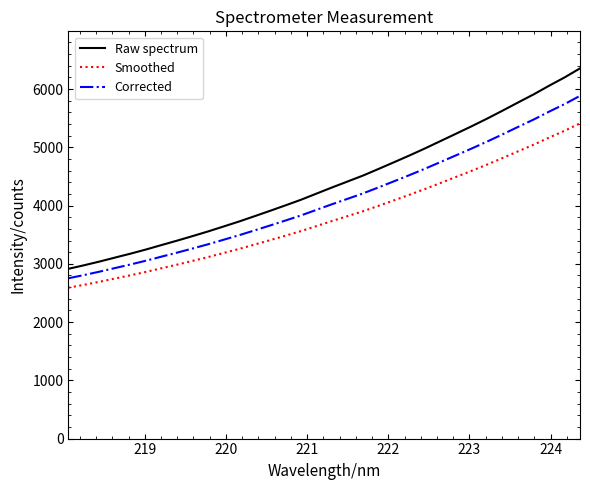

Count the number of categories in the chart.

34